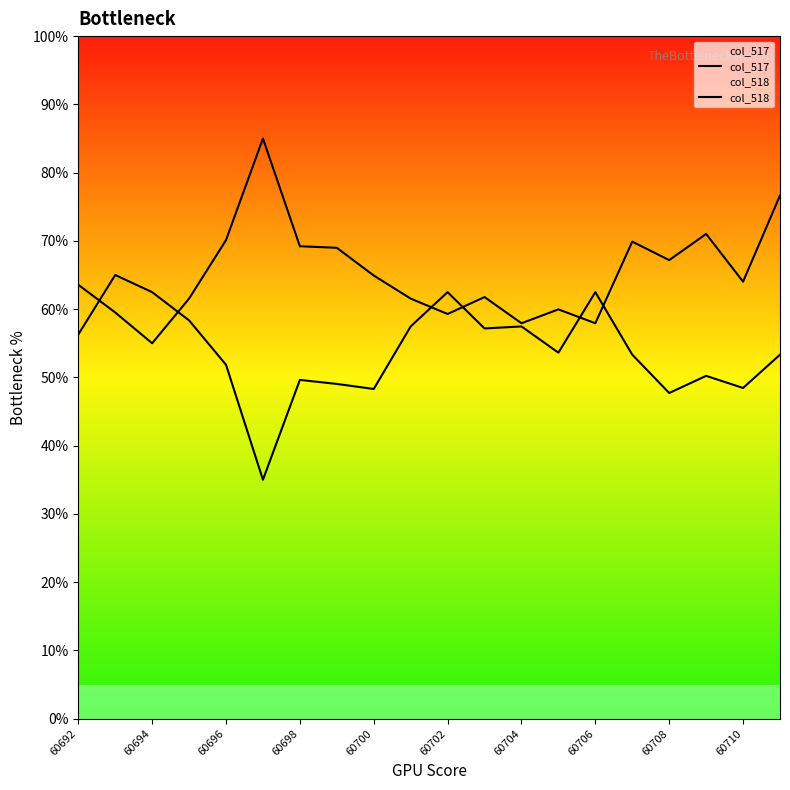

True or false: col_517 has more than 0 interior local peaks.

True